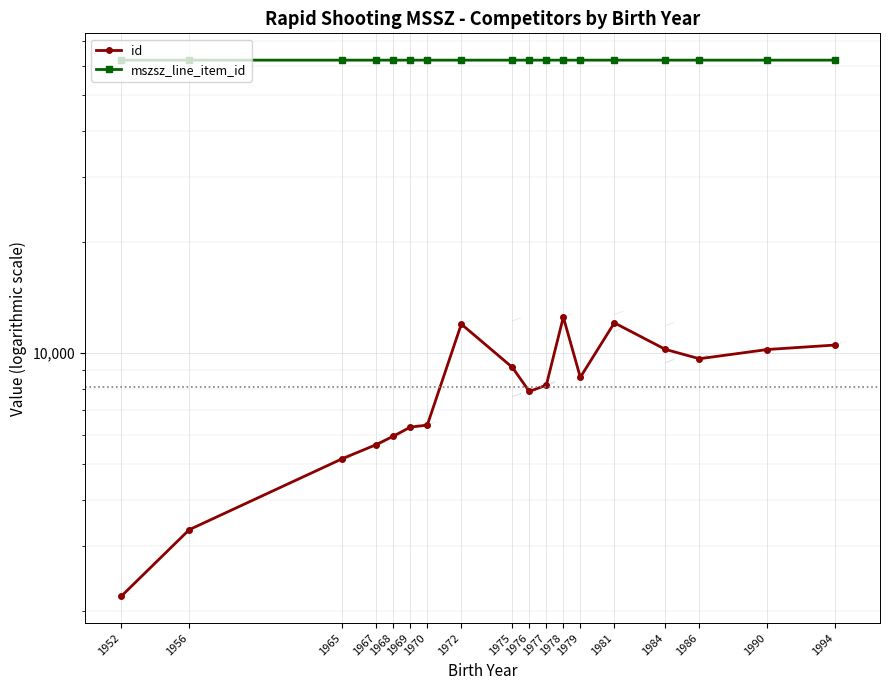

What is the sum of the id values at 1952 and 1969?

8479.0